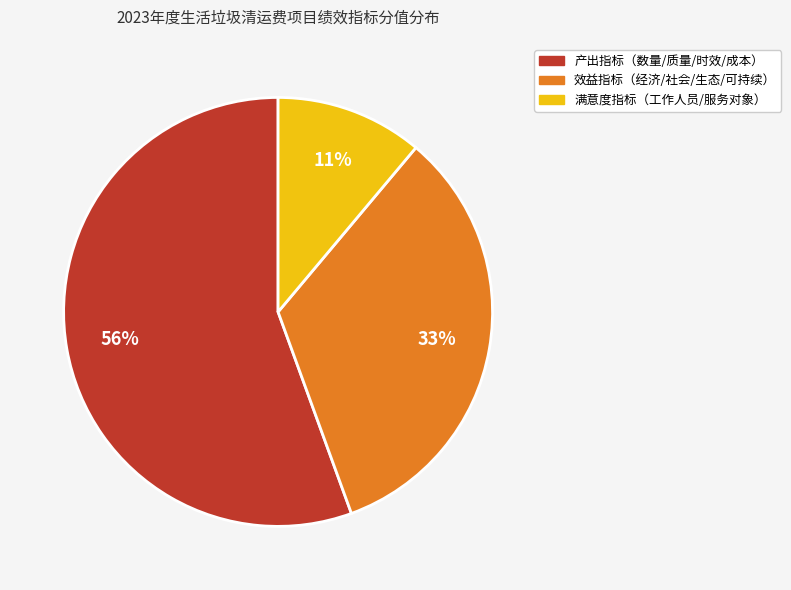

To the nearest percent, what is the average slice percentage?

33%